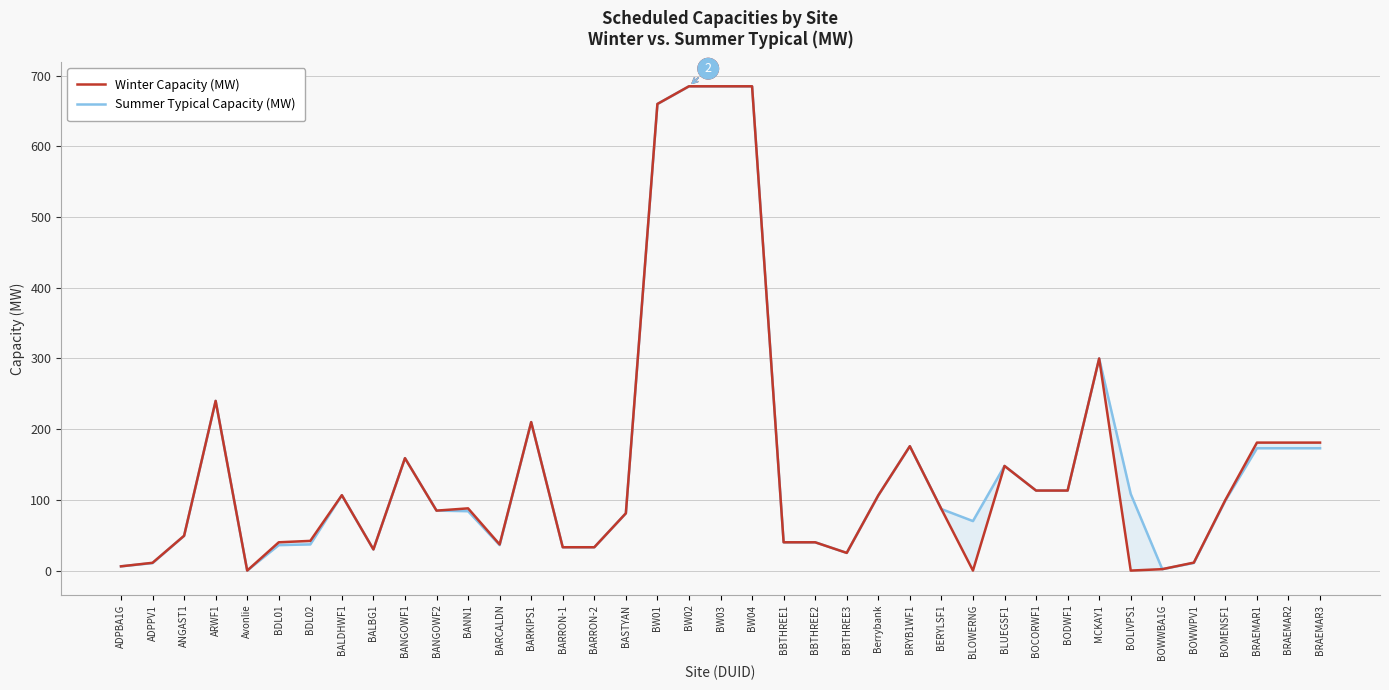

What is the label of the 10th point from the right?

BOCORWF1